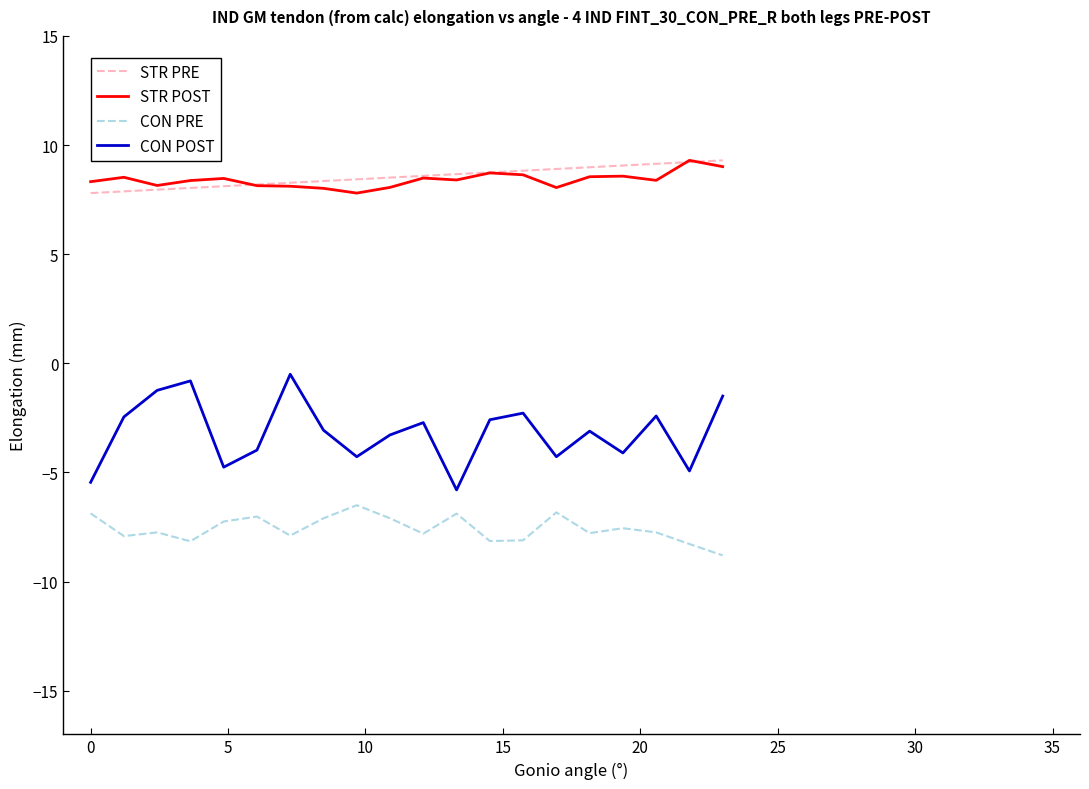

What is the lowest value of the CON PRE series?

-8.8